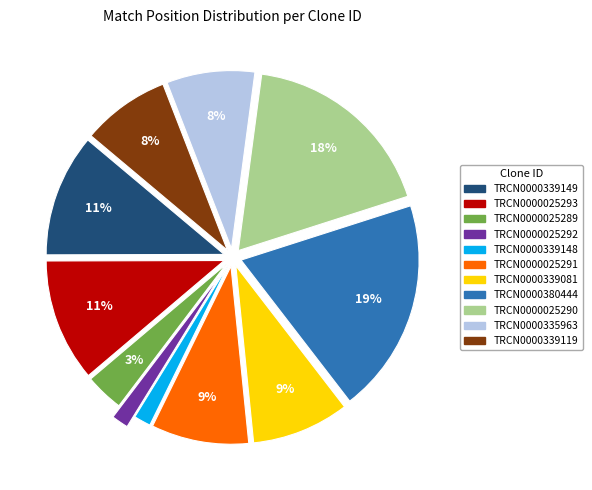

Is the sum of TRCN0000339119 and TRCN0000025289 greater than half?

No